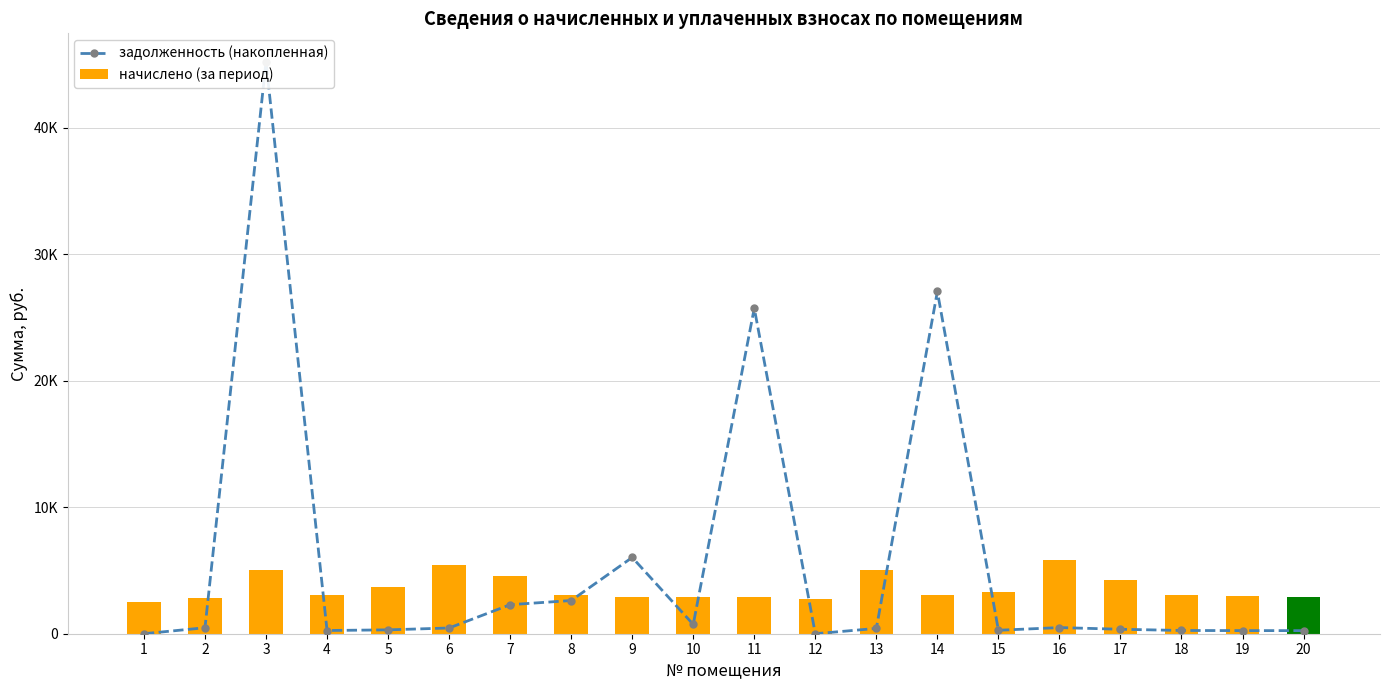

Reading right to left, what are all the values shown in this chart?

задолженность (накопленная): 20=244.4	19=245.9	18=256.0	17=353.1	16=485.7	15=272.9	14=27048.4	13=418.6	12=0.0	11=25728.1	10=734.1	9=6027.5	8=2622.8	7=2294.5	6=453.4	5=305.3	4=254.4	3=45190.3	2=473.4	1=0.0
начислено (за период): 20=2932.9	19=2951.4	18=3071.6	17=4237.4	16=5828.8	15=3275.2	14=3034.7	13=5023.8	12=2730.9	11=2886.6	10=2932.9	9=2895.8	8=3090.1	7=4589.0	6=5440.2	5=3663.8	4=3053.2	3=5070.1	2=2840.4	1=2544.3